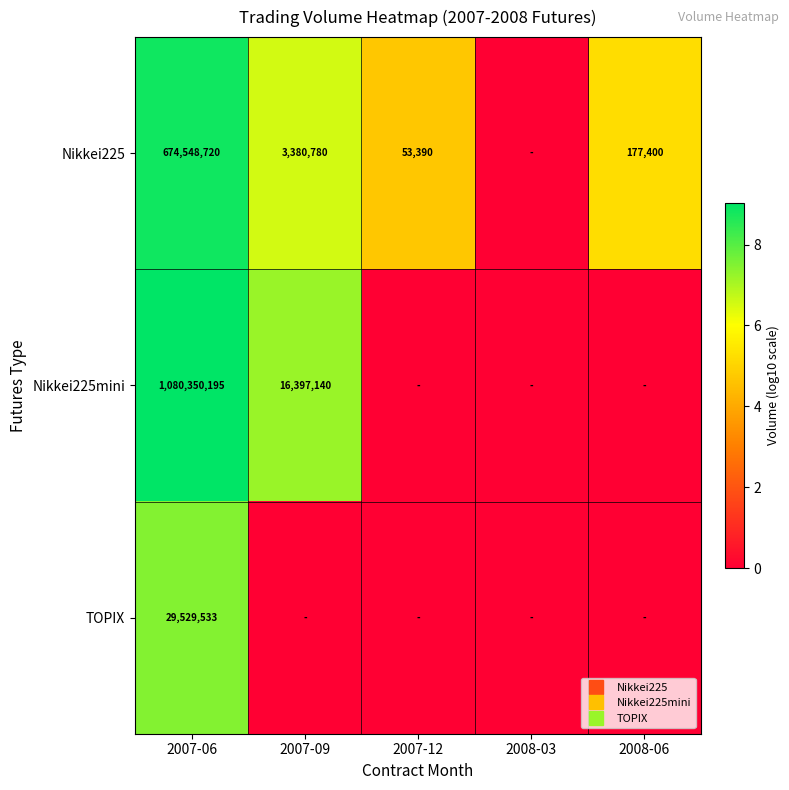

Where does the Nikkei225 series first go above 5?

2007-06